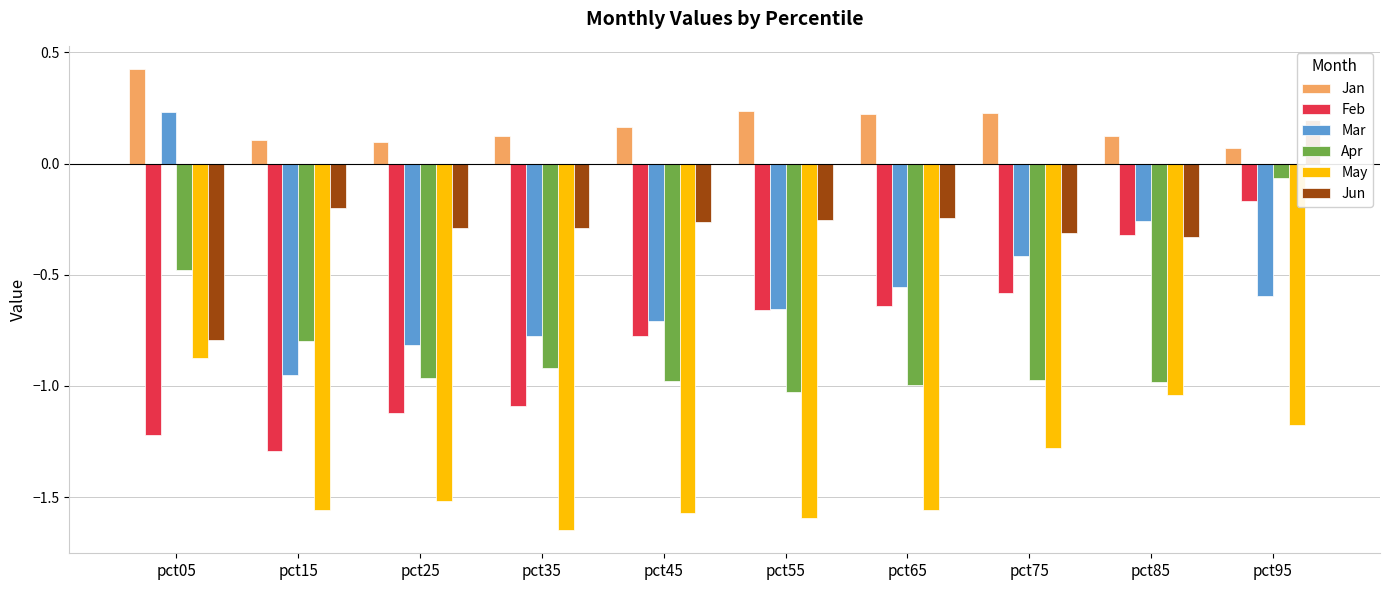

The value of May at pct05 is -0.9. True or false?

True